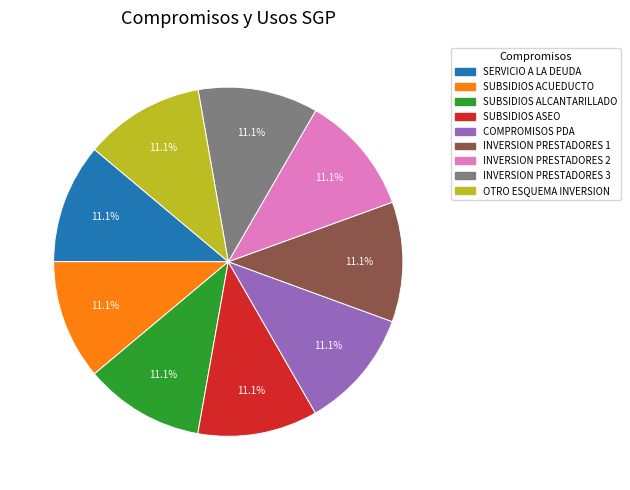

Is there a majority slice in this chart?

No